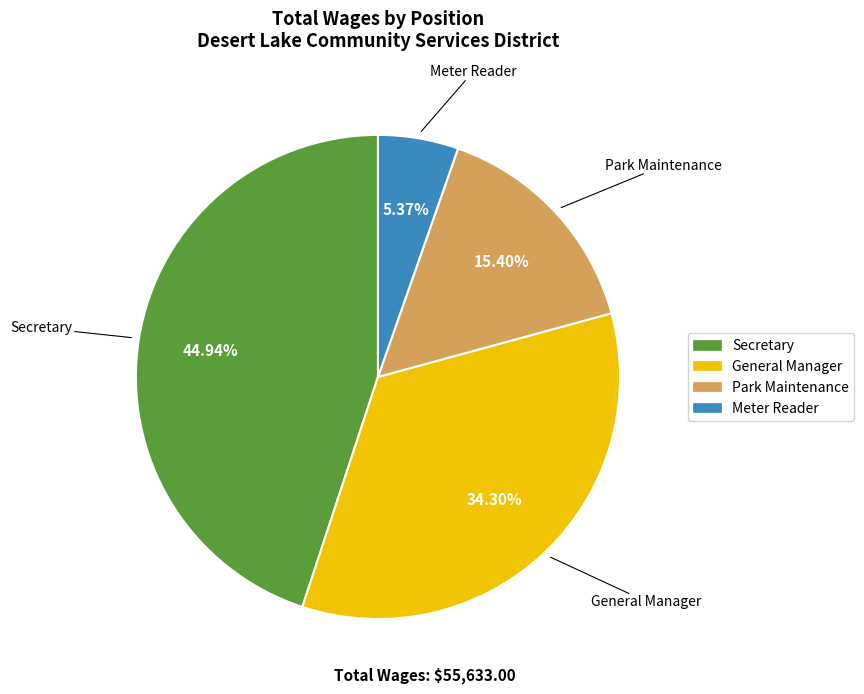

To the nearest percent, what is the difference between the largest and smallest slice percentages?

40%